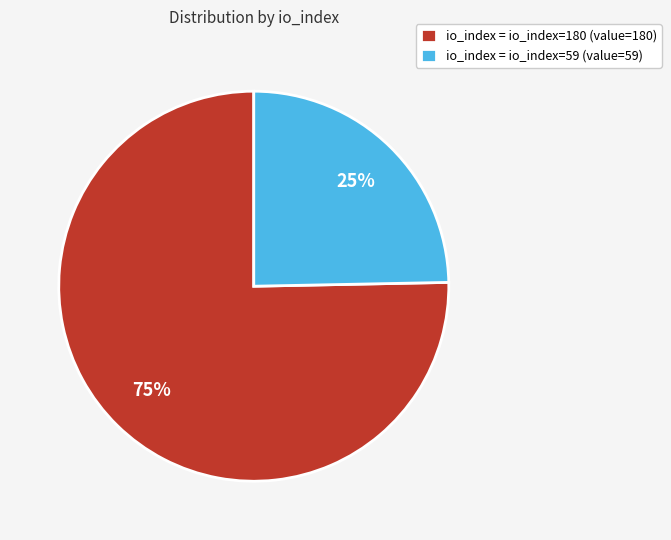

Rank the categories by value from highest to lowest.

io_index = io_index=180 (value=180), io_index = io_index=59 (value=59)